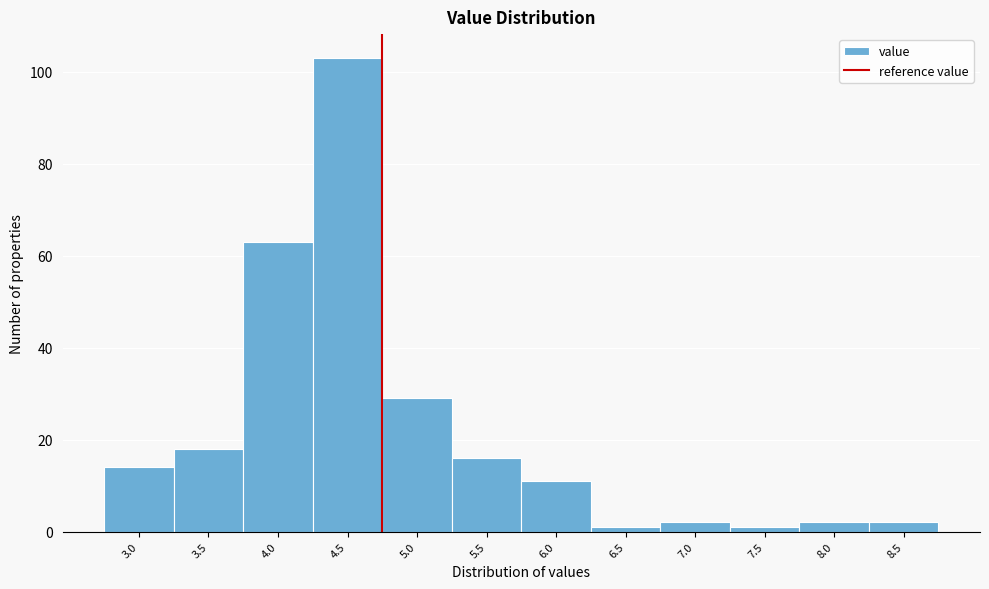

Reading left to right, transcribe all the data shown in this chart.

14	18	63	103	29	16	11	1	2	1	2	2